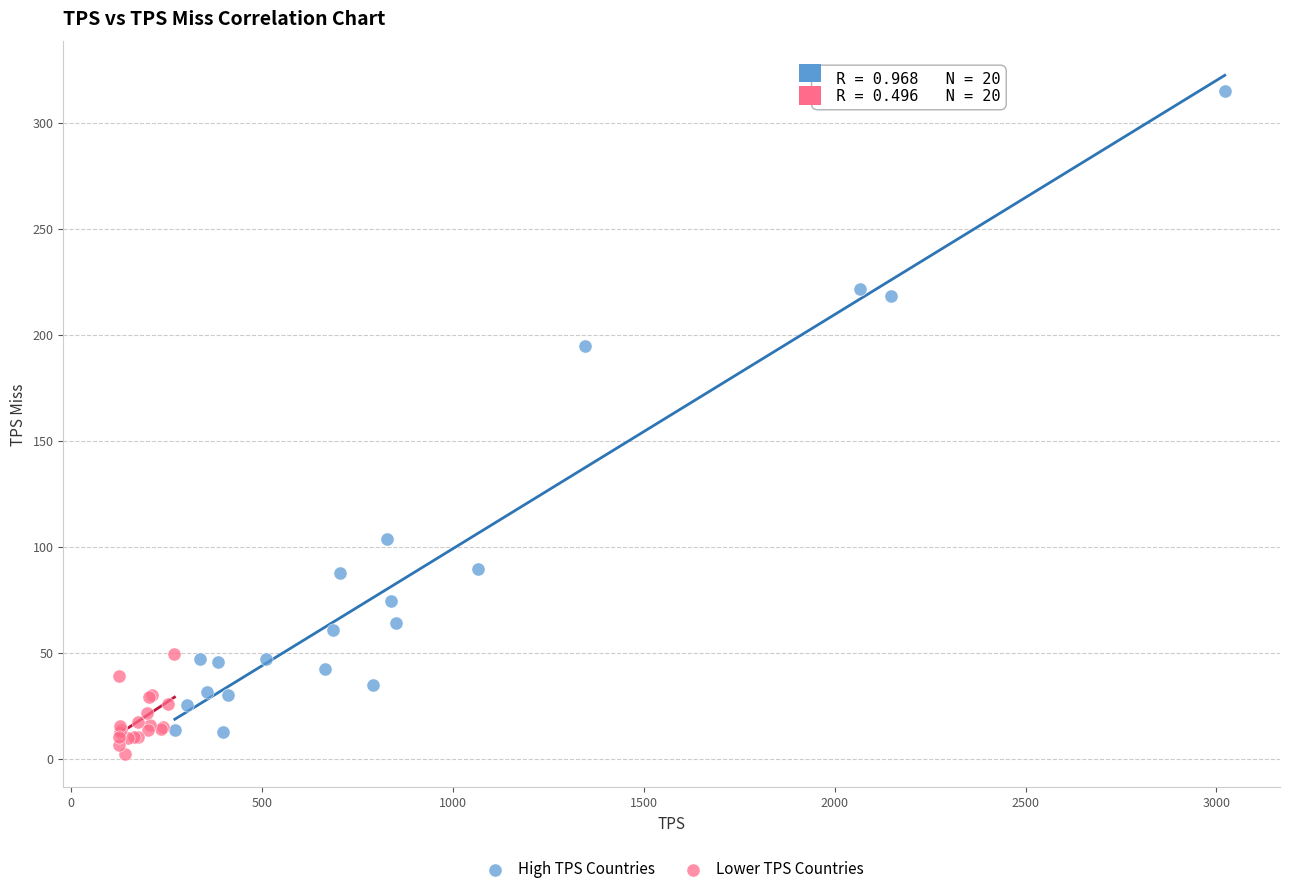

Which series contains the highest Y value?

High TPS Countries